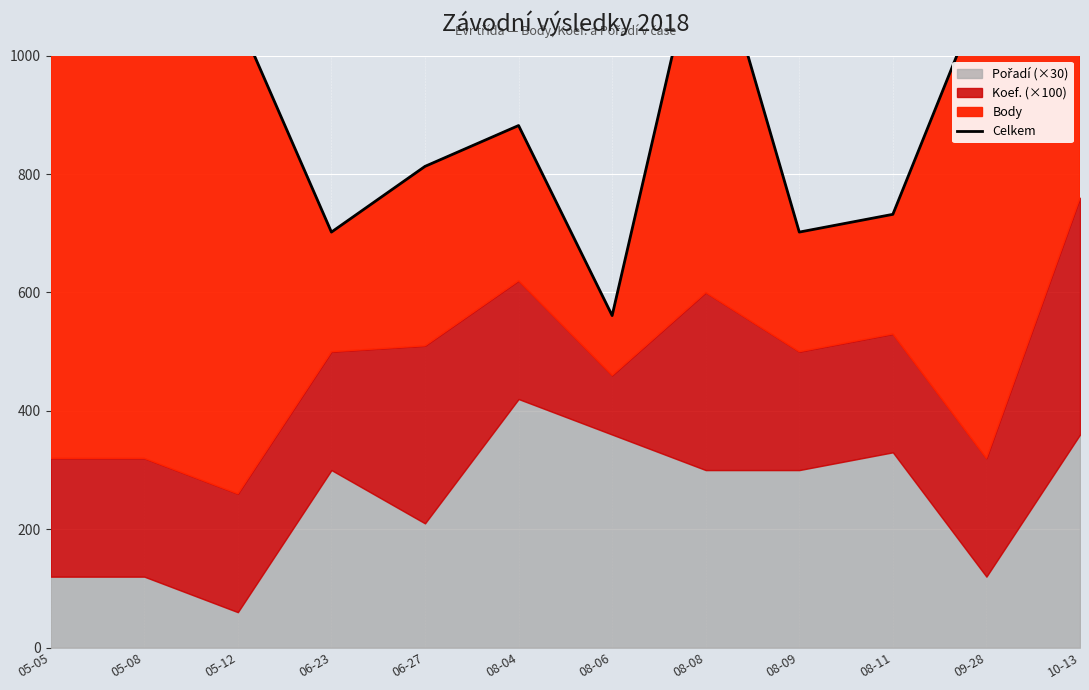

What is the label of the 7th point from the right?

08-04